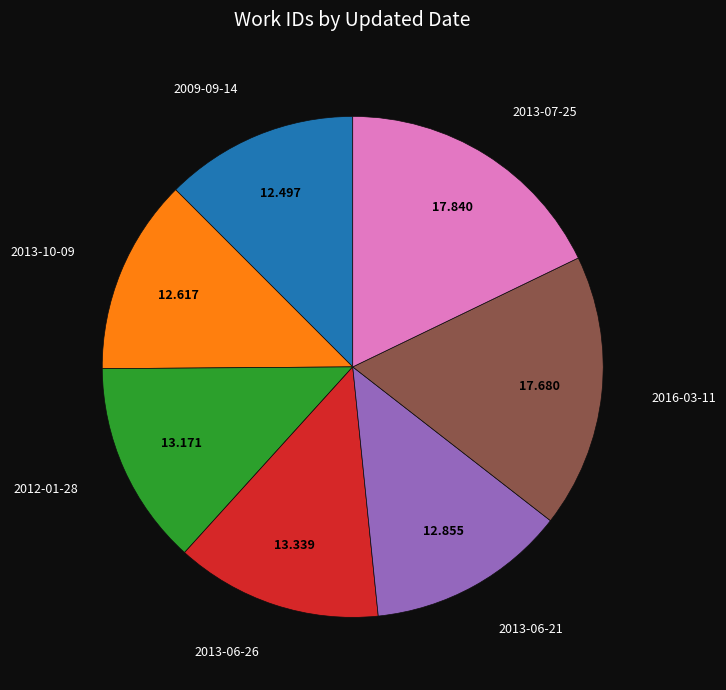

Count the number of slices in the pie.

7